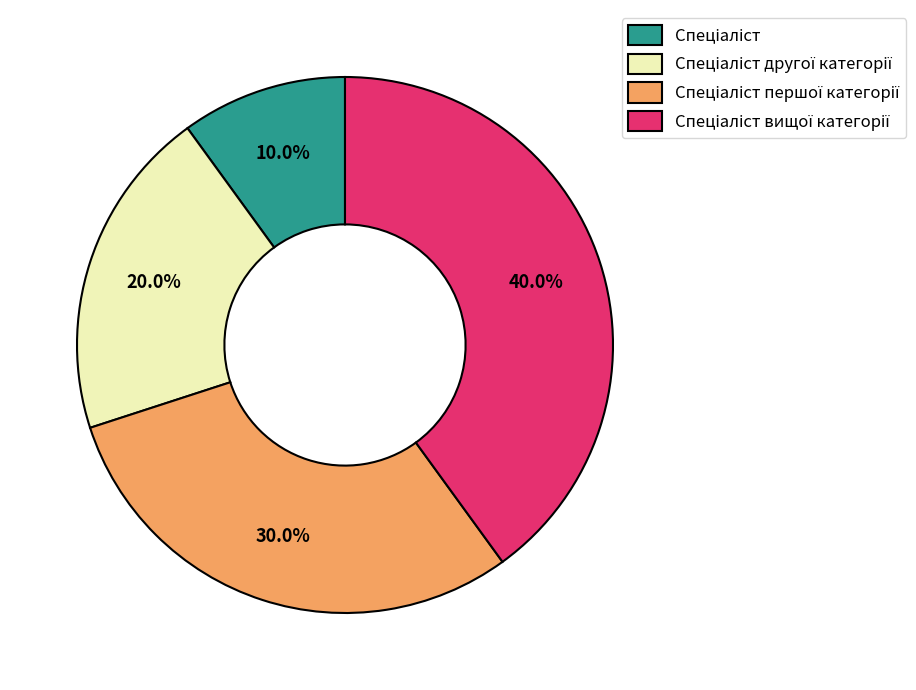

Is there a majority slice in this chart?

No